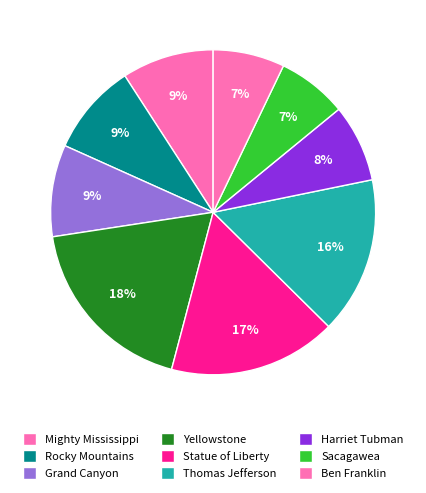

Approximately how many times larger is the value at Sacagawea compared to Rocky Mountains?

0.8